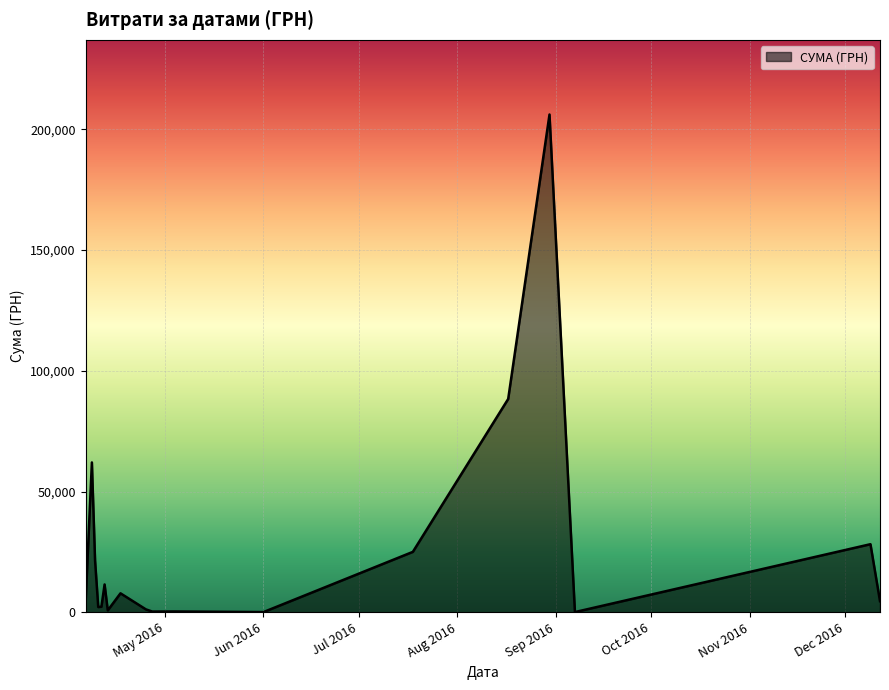

What is the difference between the maximum and minimum values?

206074.0